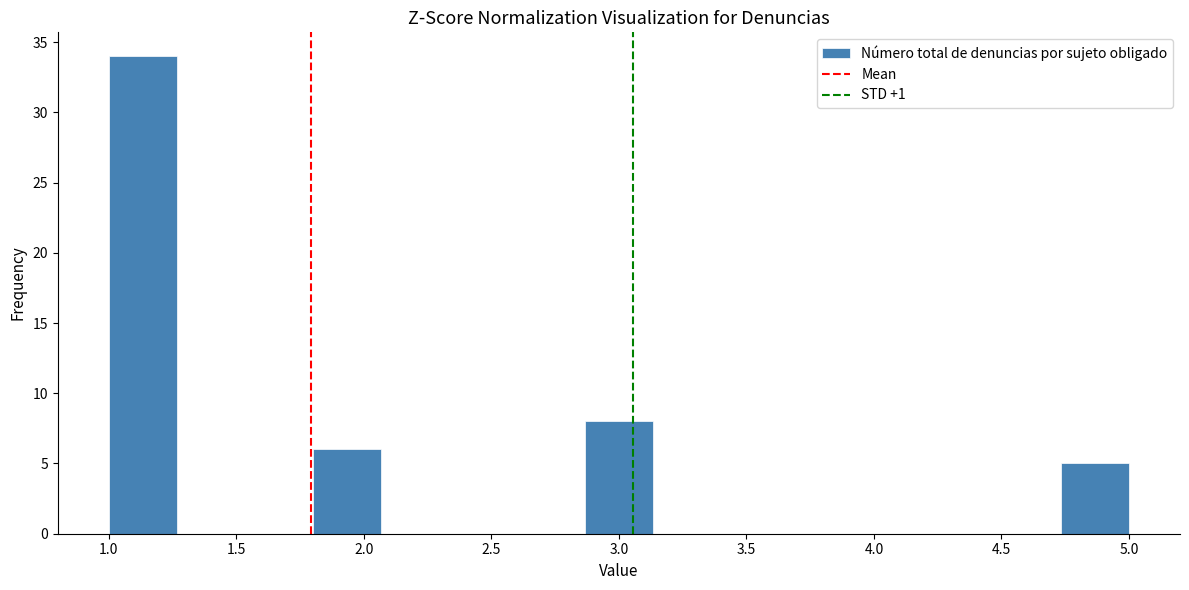

Reading left to right, list every bar in this chart as the range it spans on the x-axis followed by its height. Neither the bar edges nor the heights are printed on the chart, so give them approximately, as read against the axes.

1.00 to 1.25: 34
1.25 to 1.55: 0
1.55 to 1.80: 0
1.80 to 2.05: 6
2.05 to 2.35: 0
2.35 to 2.60: 0
2.60 to 2.85: 0
2.85 to 3.15: 8
3.15 to 3.40: 0
3.40 to 3.65: 0
3.65 to 3.95: 0
3.95 to 4.20: 0
4.20 to 4.45: 0
4.45 to 4.75: 0
4.75 to 5.00: 5